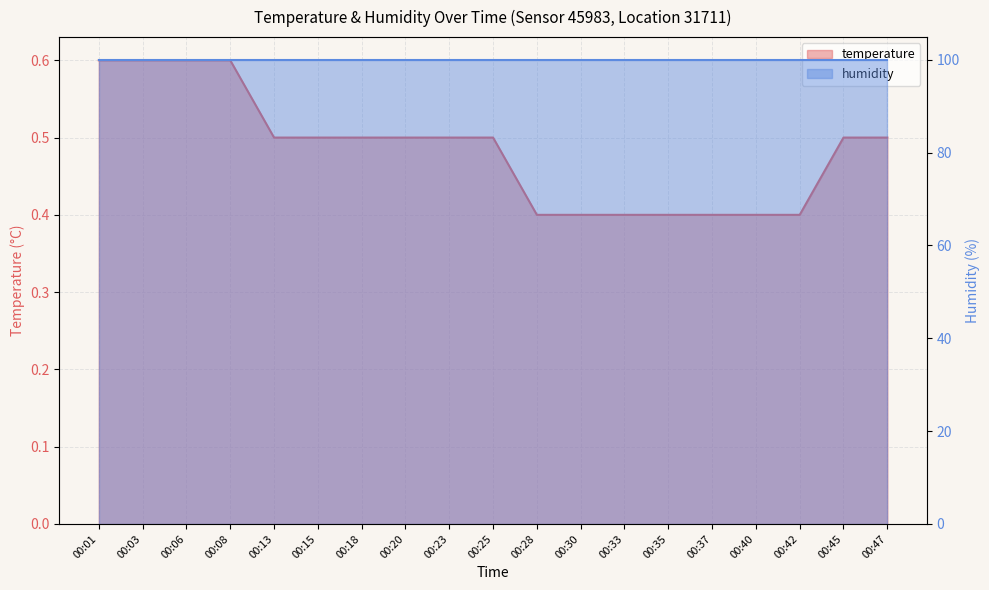

Reading right to left, extract all data points from this chart.

00:47=0.5	00:45=0.5	00:42=0.4	00:40=0.4	00:37=0.4	00:35=0.4	00:33=0.4	00:30=0.4	00:28=0.4	00:25=0.5	00:23=0.5	00:20=0.5	00:18=0.5	00:15=0.5	00:13=0.5	00:08=0.6	00:06=0.6	00:03=0.6	00:01=0.6